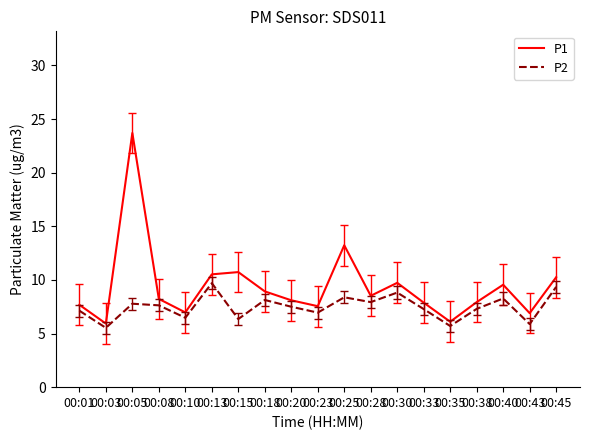

How many lines are shown in the chart?

2